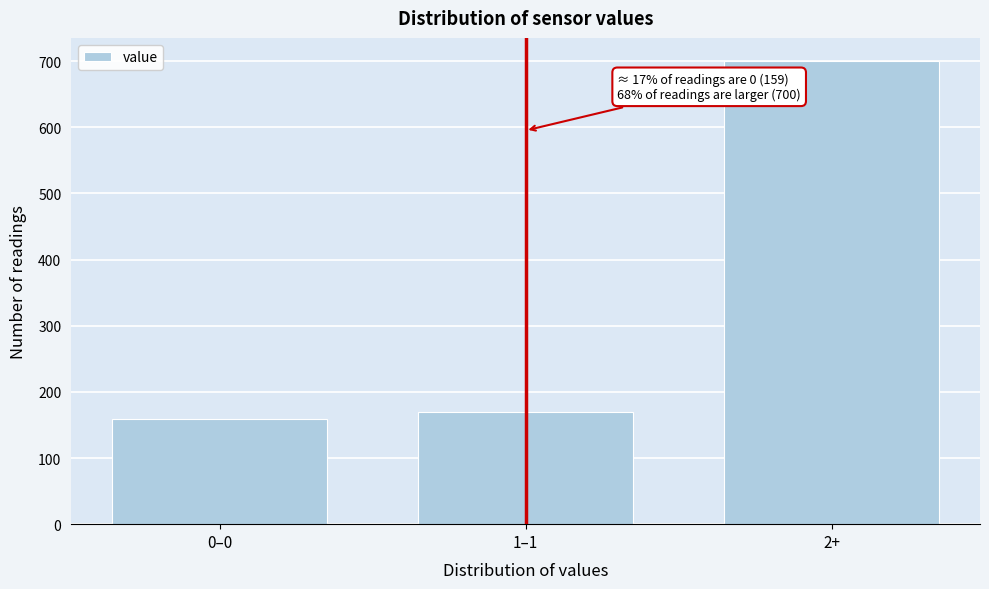

Reading left to right, transcribe all the data shown in this chart.

159	170	700